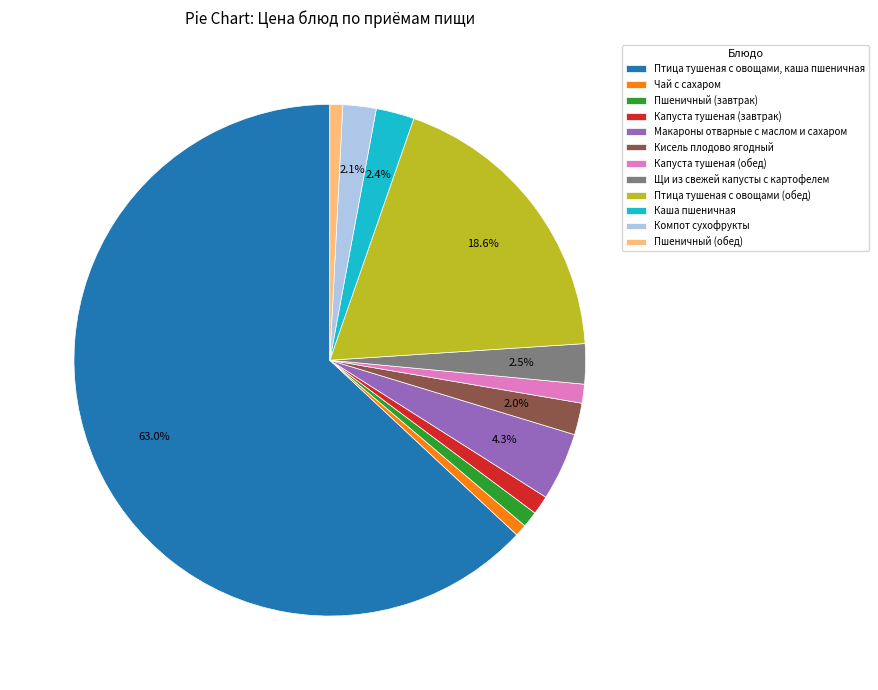

Which category accounts for the majority?

Птица тушеная с овощами, каша пшеничная